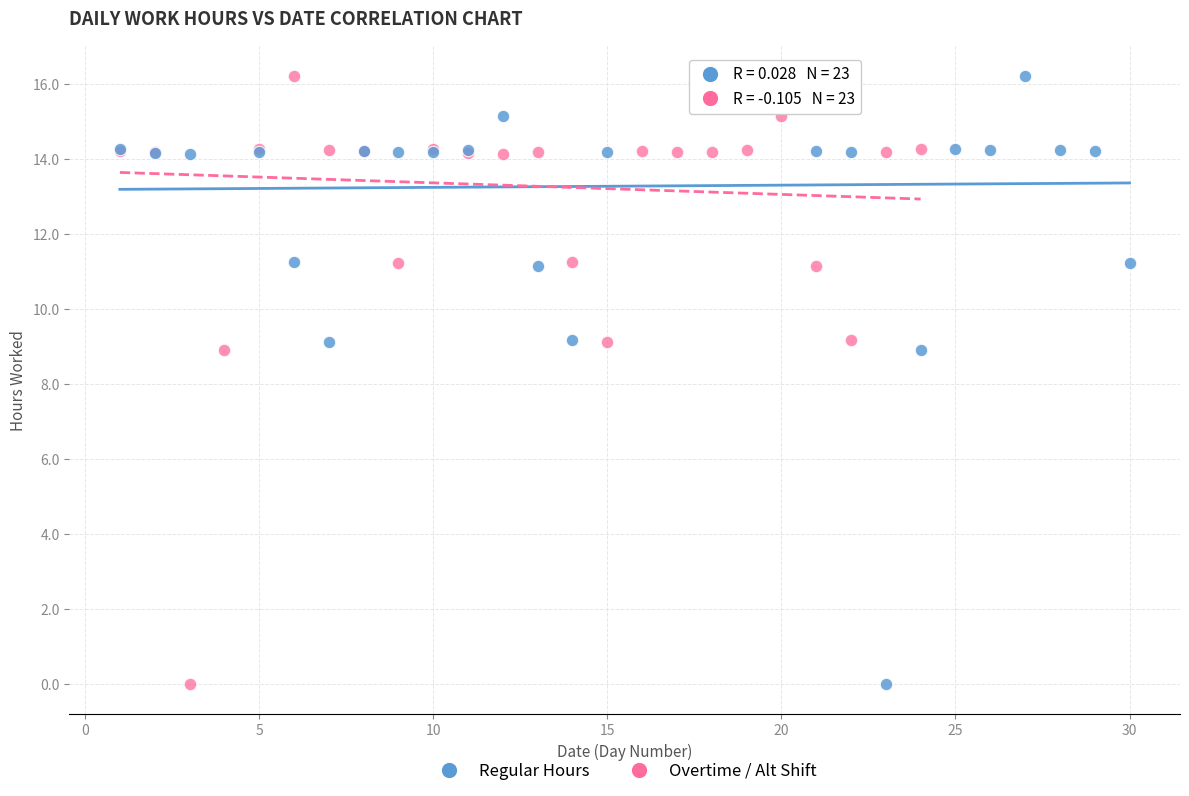

What are all the series names shown in the legend?

Regular Hours, Overtime / Alt Shift